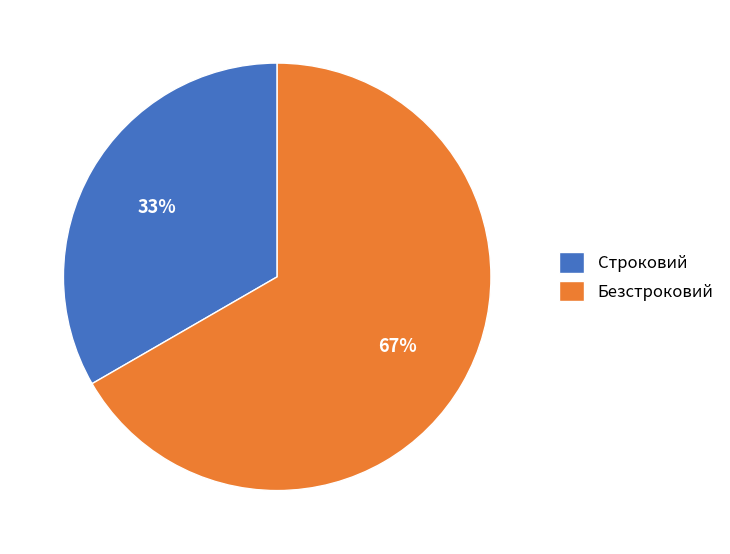

Rank the categories by value from lowest to highest.

Строковий, Безстроковий